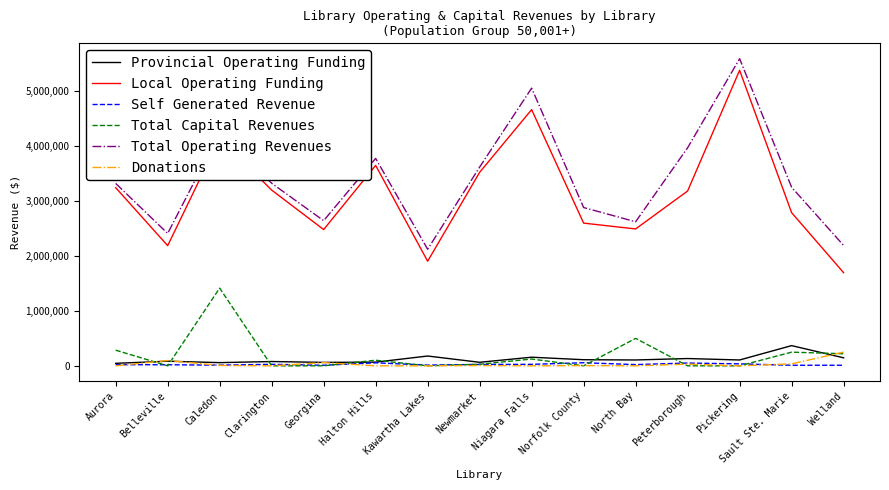

What is the total value across all series at Sault Ste. Marie?

6706967